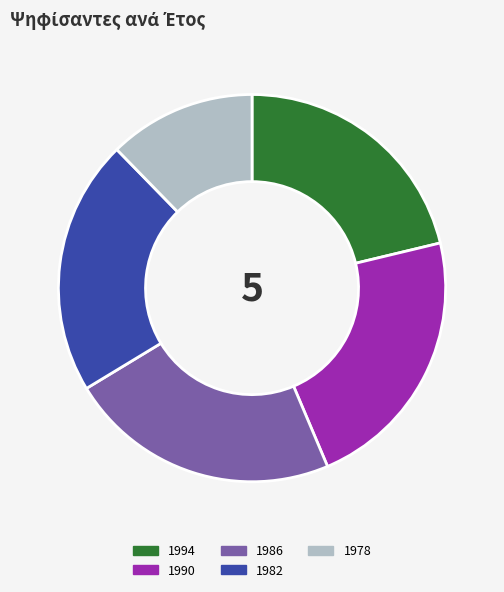

Is there a majority slice in this chart?

No